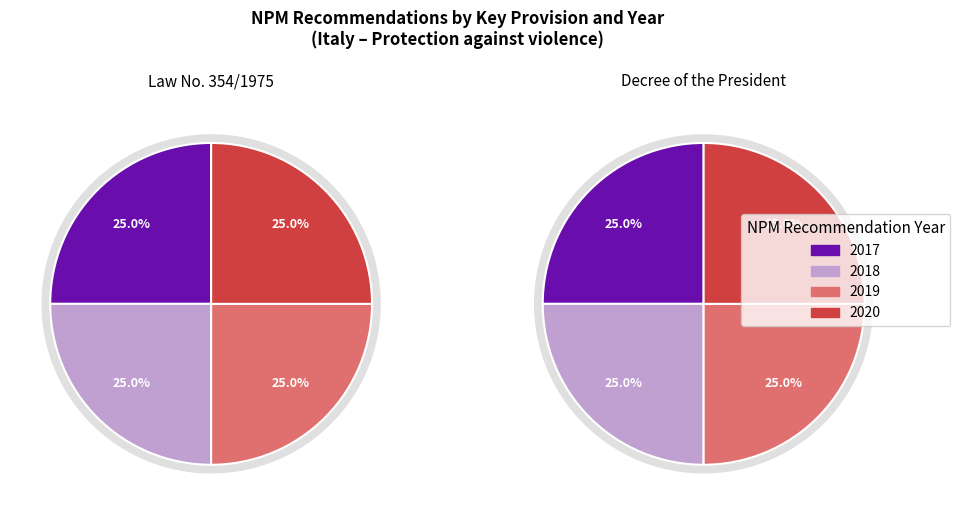

Count the number of slices in the pie.

4